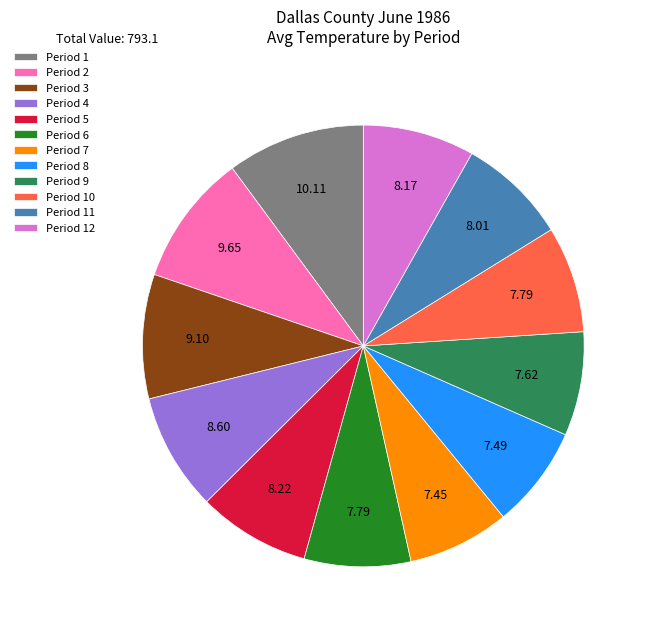

Is there a majority slice in this chart?

No